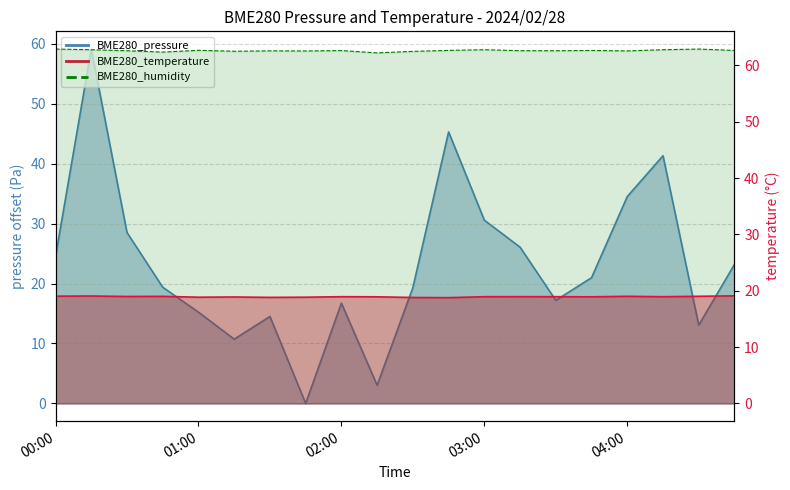

How many lines are shown in the chart?

3